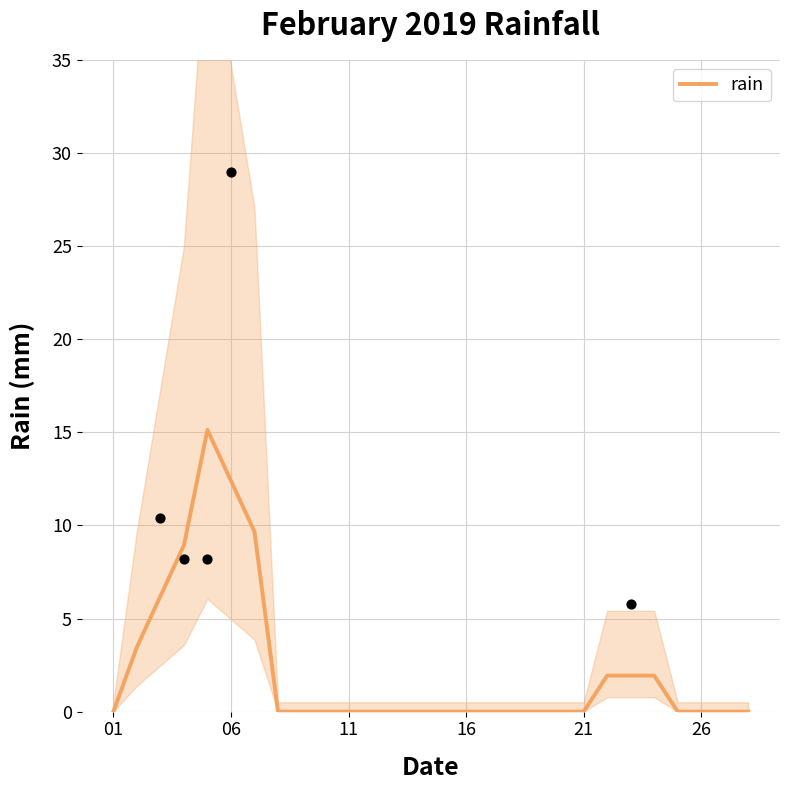

Is it true that rain equals -5.4 at 16?

False